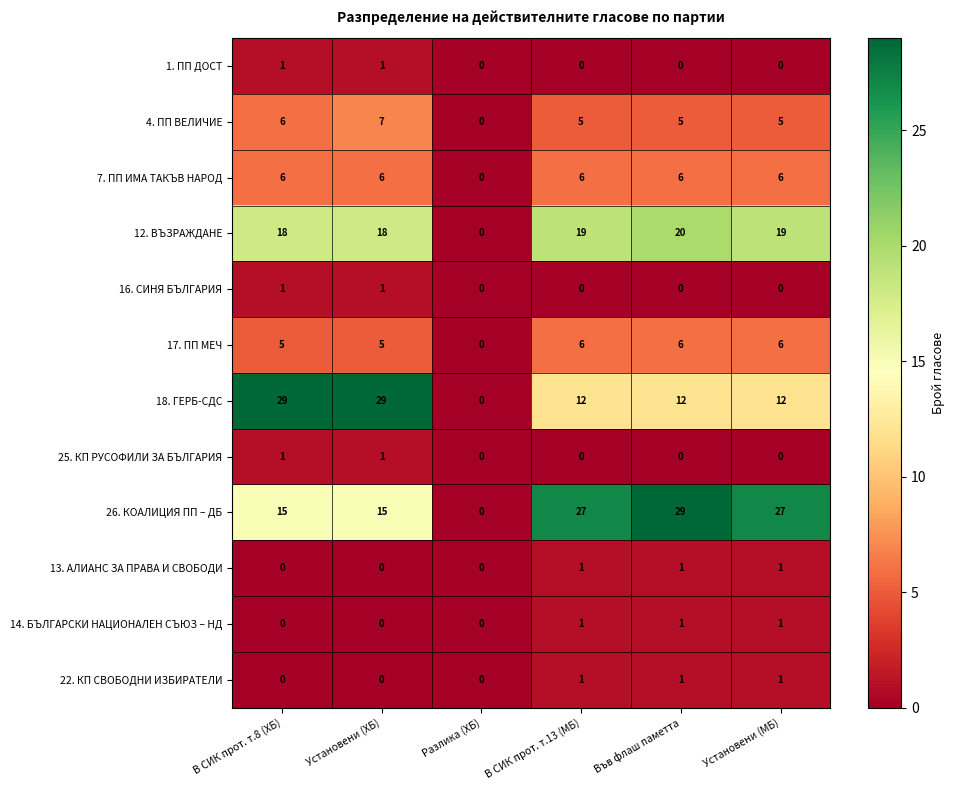

What is the sum of all 12. ВЪЗРАЖДАНЕ values?

94